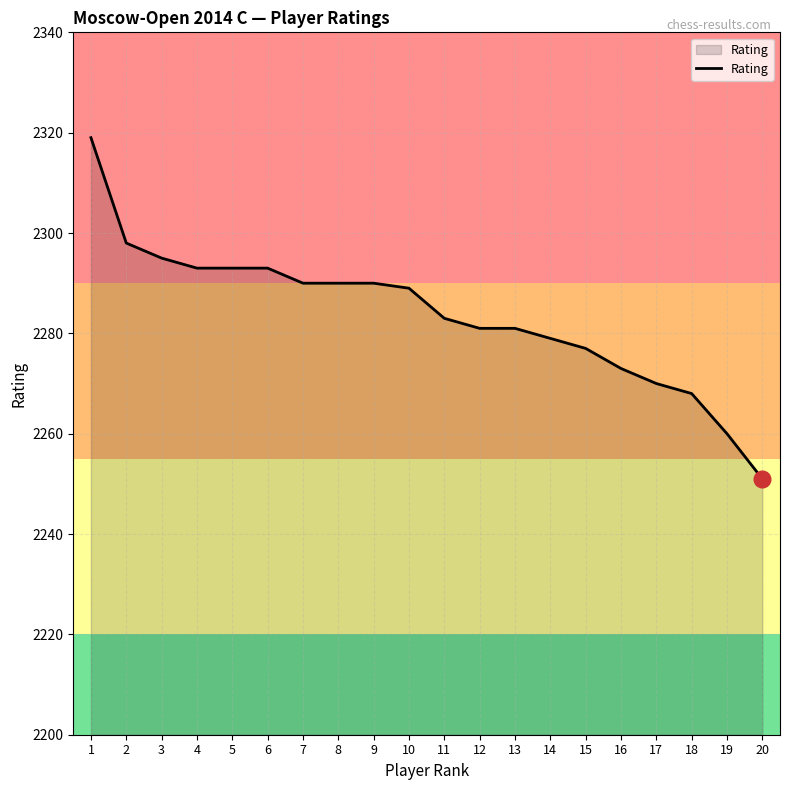

What is the approximate value at 20, to the nearest 10?

2250